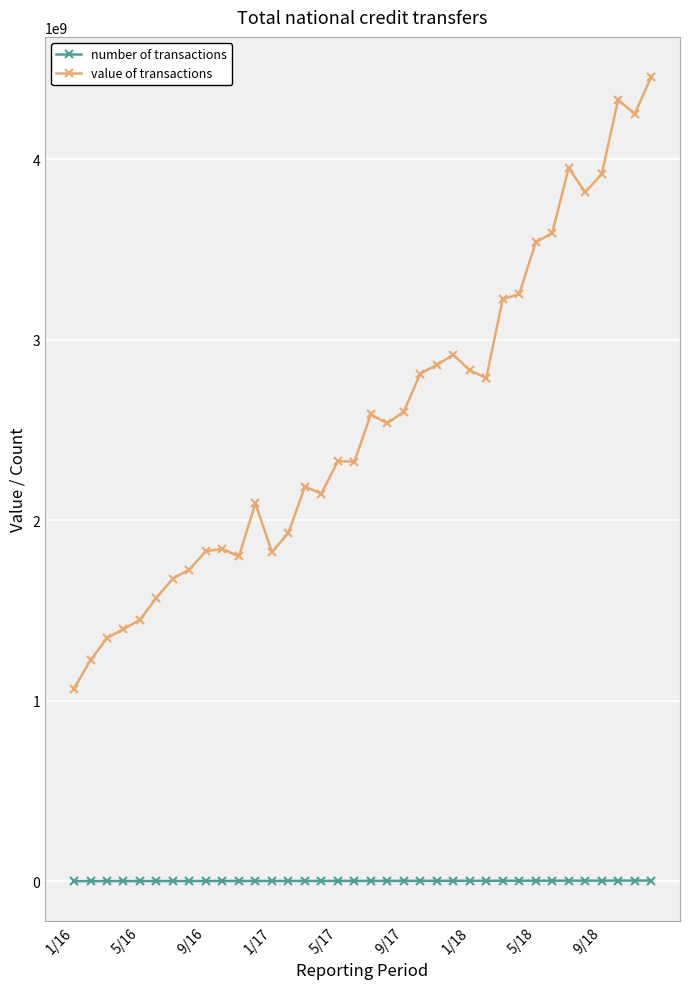

What is the smallest value displayed?

1440776